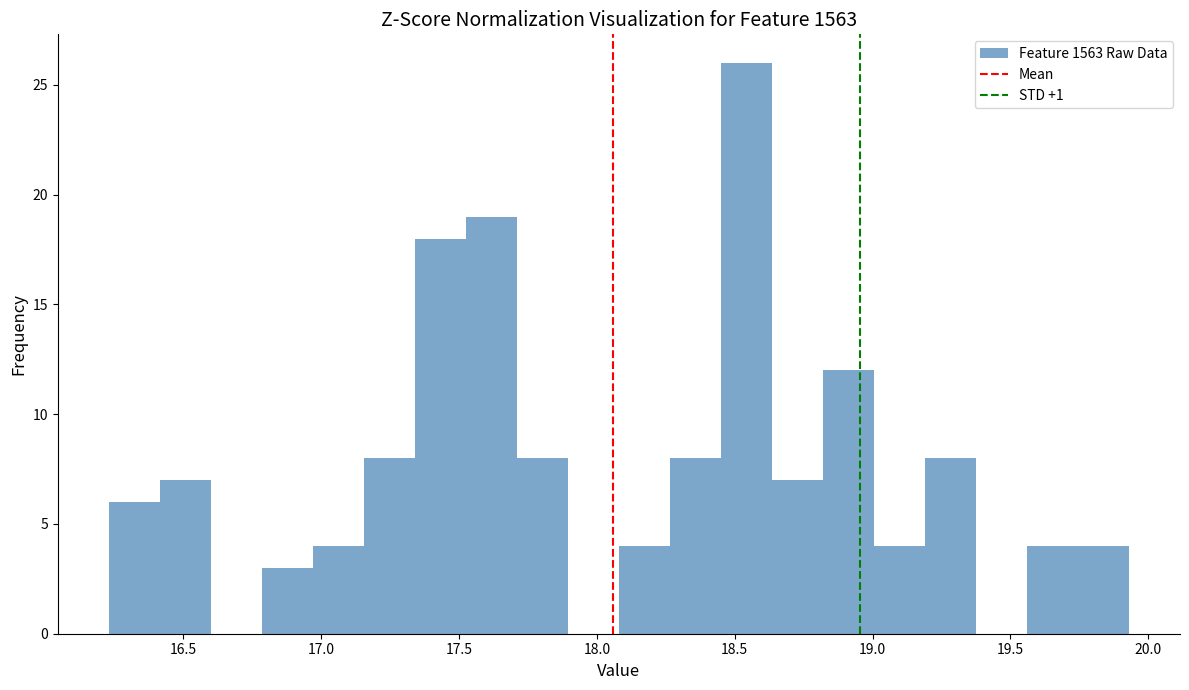

Around what value on the x-axis is the tallest bar? Give the approximate position of its centre, as read against the axis.

18.55